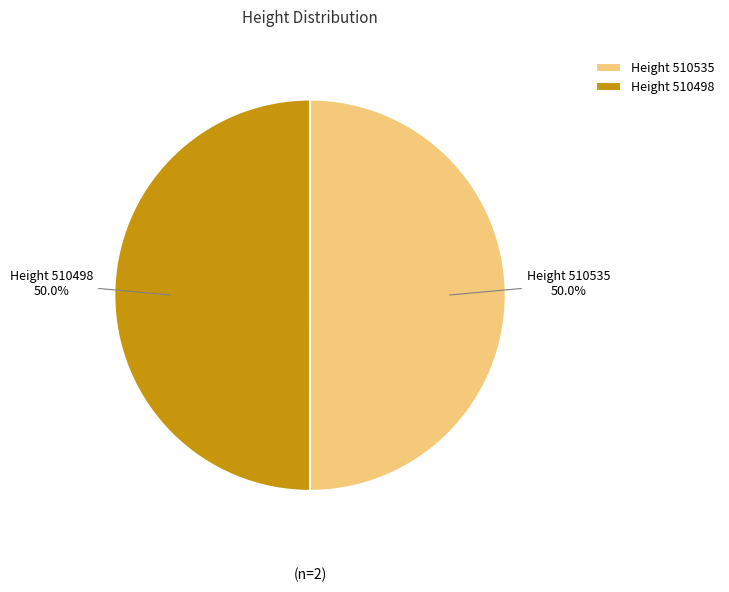

How many slices are in this pie chart?

2